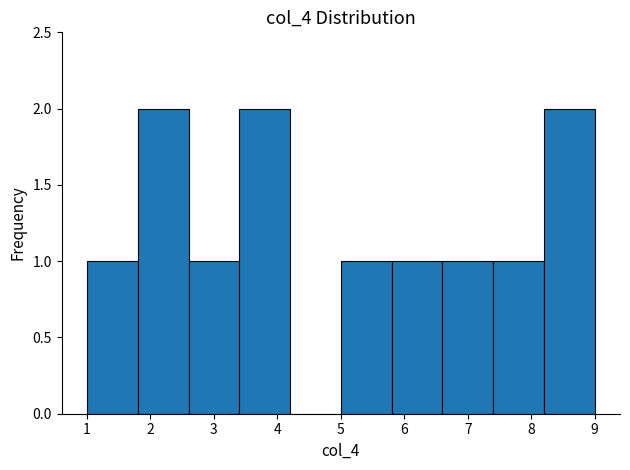

Reading left to right, list every bar in this chart as the range it spans on the x-axis followed by its height. The values are not printed on the chart, so give them approximately, as read against the axis.

1.0 to 1.8: 1
1.8 to 2.6: 2
2.6 to 3.4: 1
3.4 to 4.2: 2
4.2 to 5.0: 0
5.0 to 5.8: 1
5.8 to 6.6: 1
6.6 to 7.4: 1
7.4 to 8.2: 1
8.2 to 9.0: 2